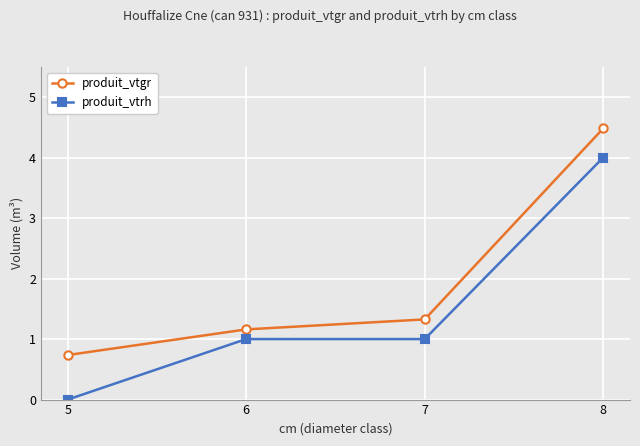

Which series changed the most between 6 and 7?

produit_vtgr